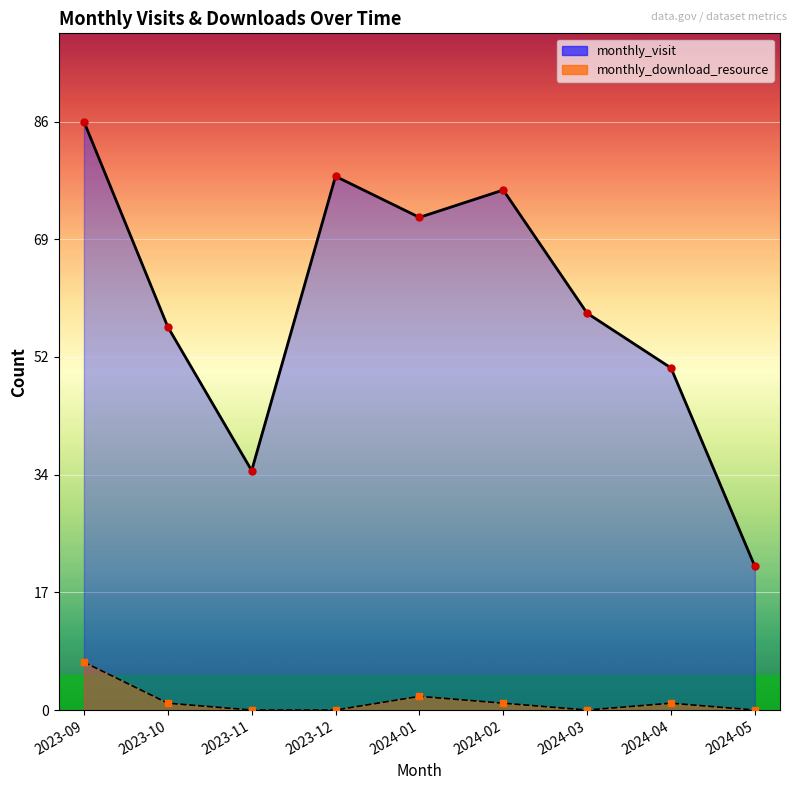

The value of monthly_visit at 2024-02 is 76. True or false?

True